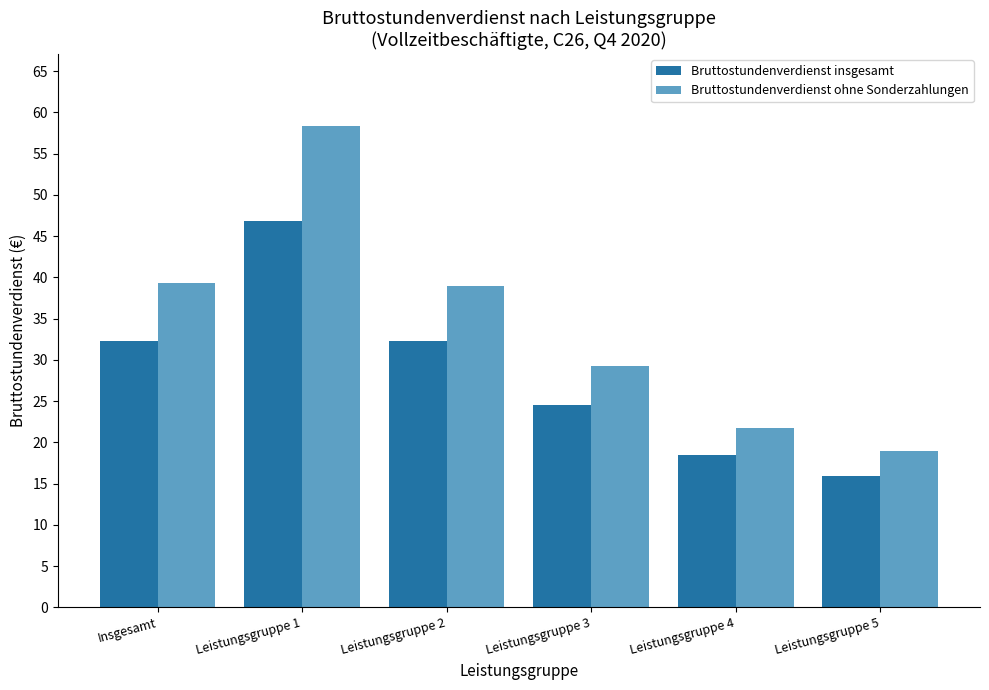

The value of Bruttostundenverdienst ohne Sonderzahlungen at Leistungsgruppe 1 is 58.3. True or false?

True